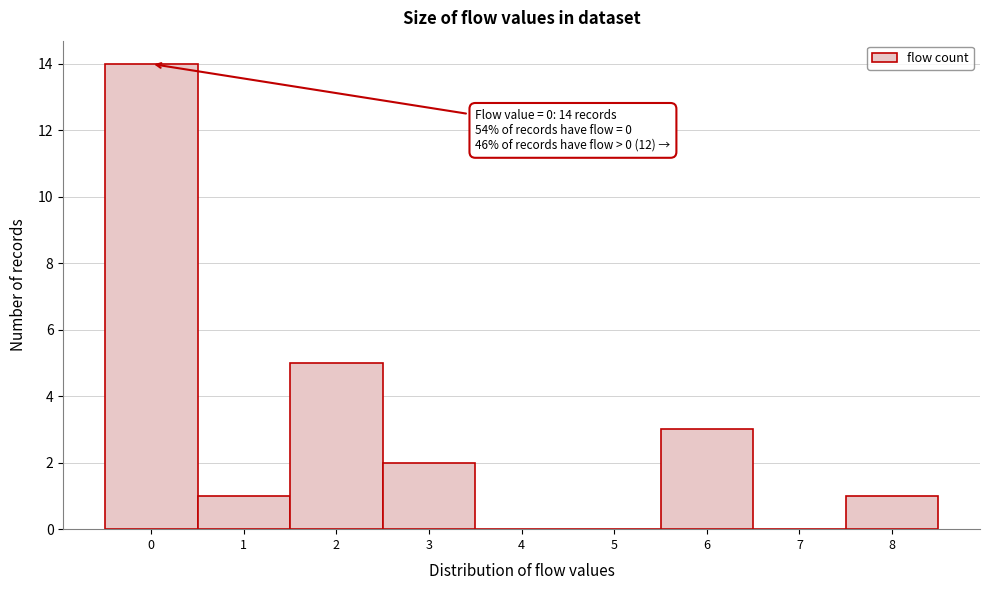

Over which range of the x-axis is the bar tallest?

-0.5 to 0.5